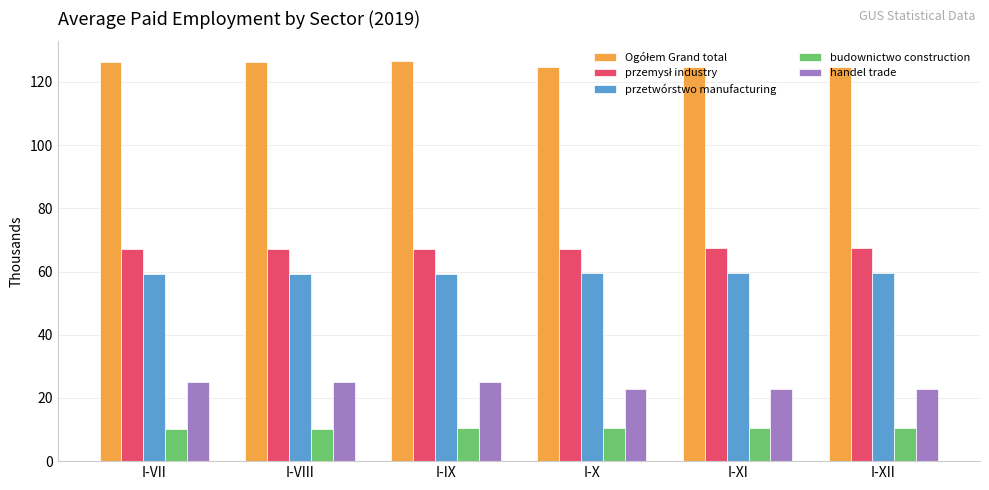

What is the maximum value for budownictwo construction?

10.6